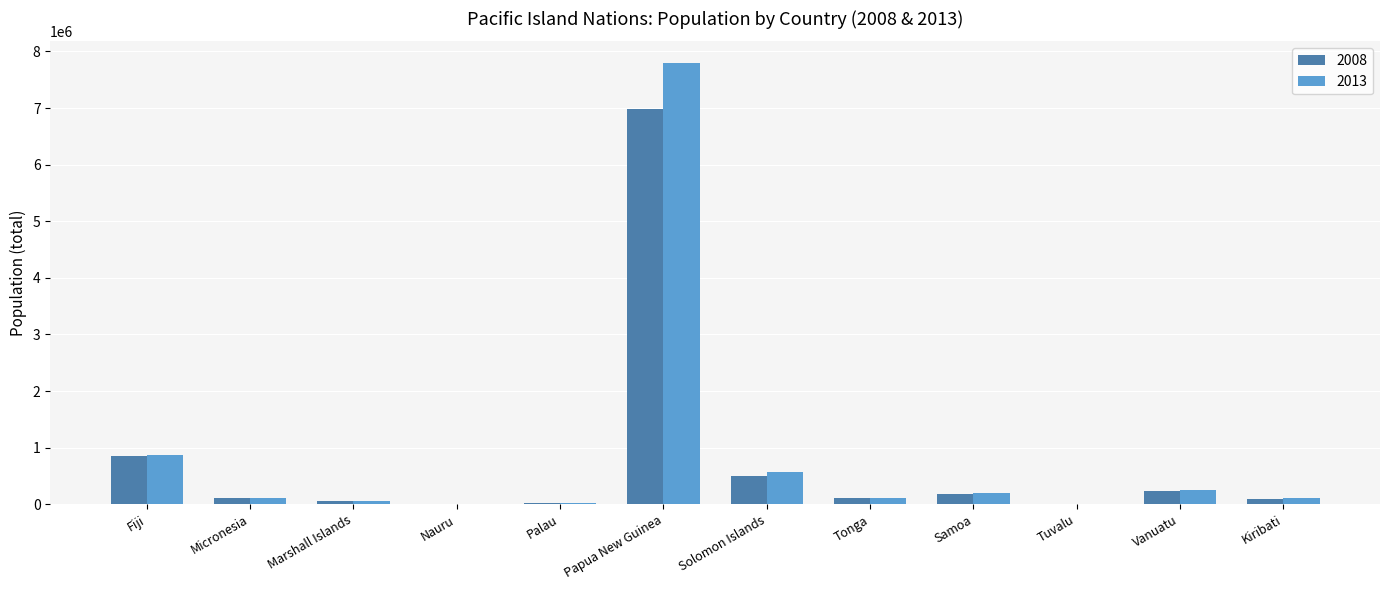

True or false: 2008 has a value of 6976201 at Papua New Guinea.

True